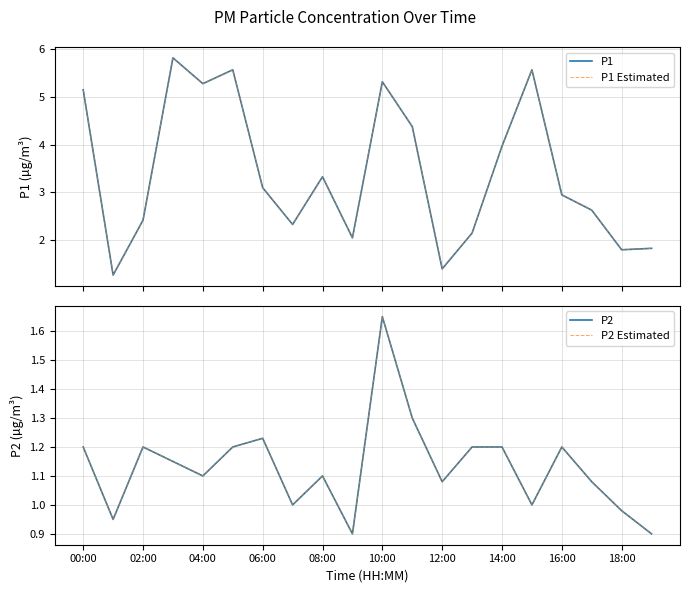

True or false: P2 has a value of 1.2 at 14:00.

True